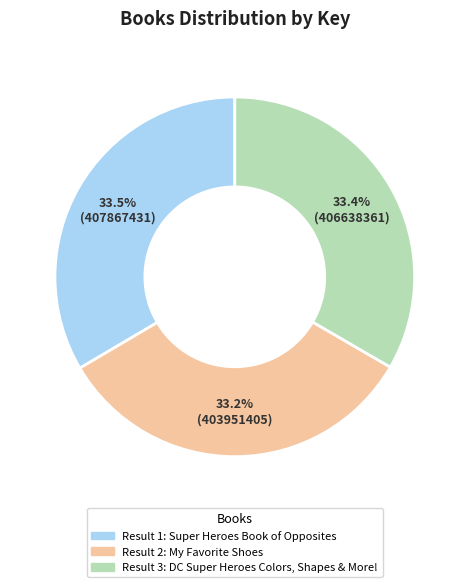

Does any single category account for the majority?

No